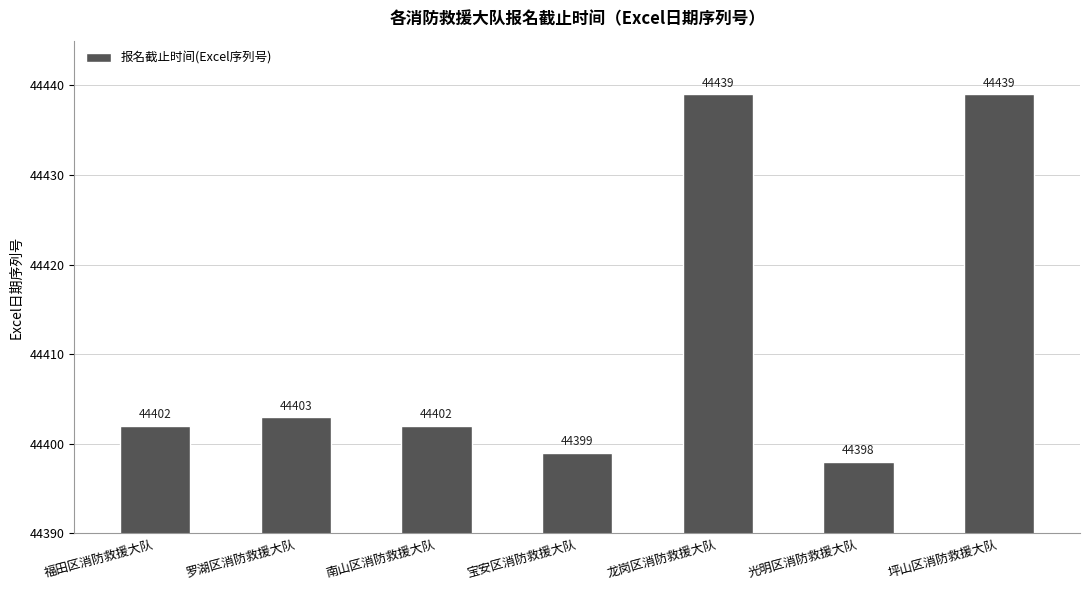

Read the value at 坪山区消防救援大队, to the nearest 5.

44440